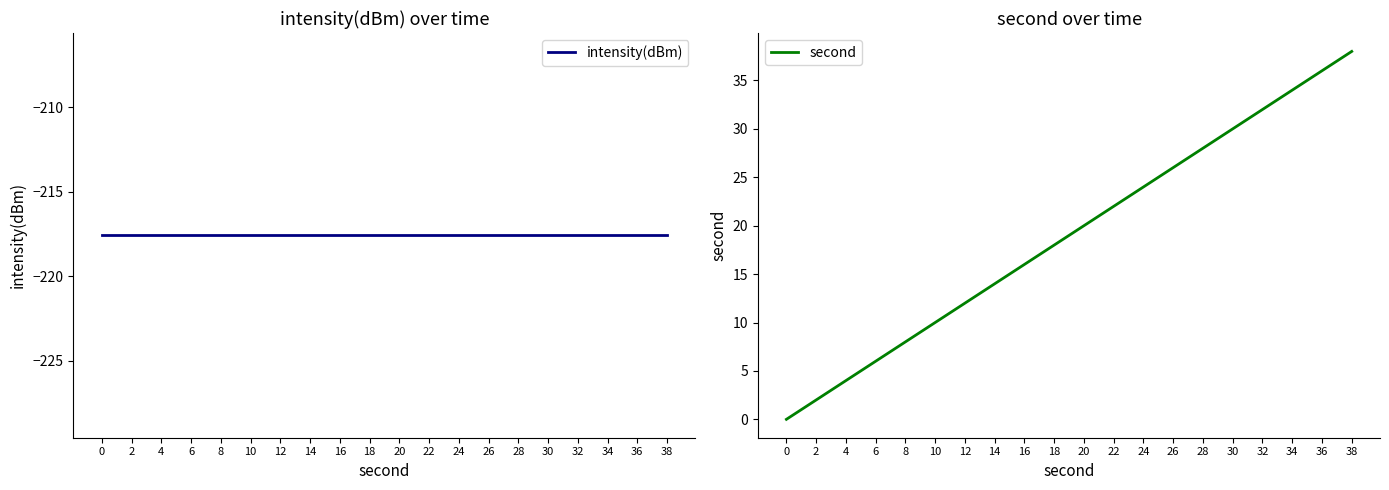

List the series in order of their overall mean, highest first.

second, intensity(dBm)